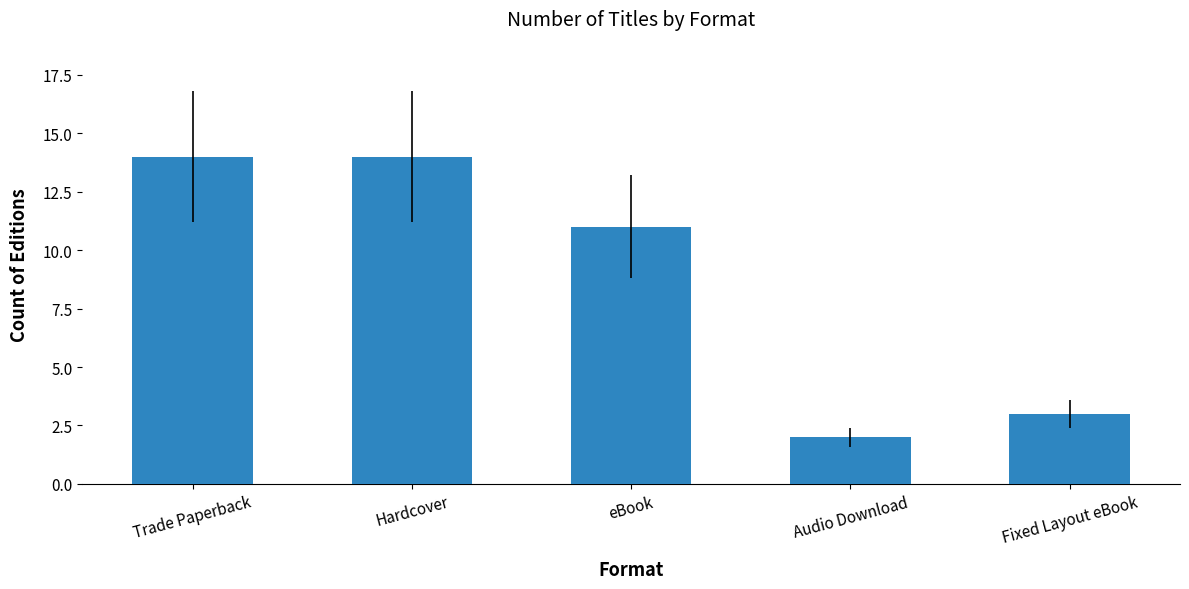

Between eBook and Hardcover, which is larger?

Hardcover